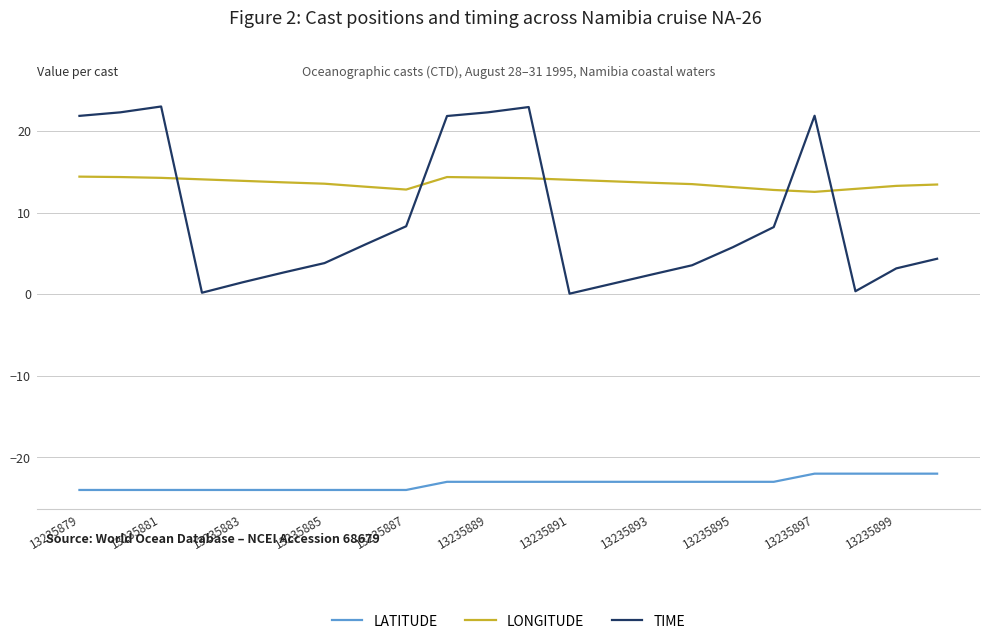

What is the highest value of the LATITUDE series?

-22.0